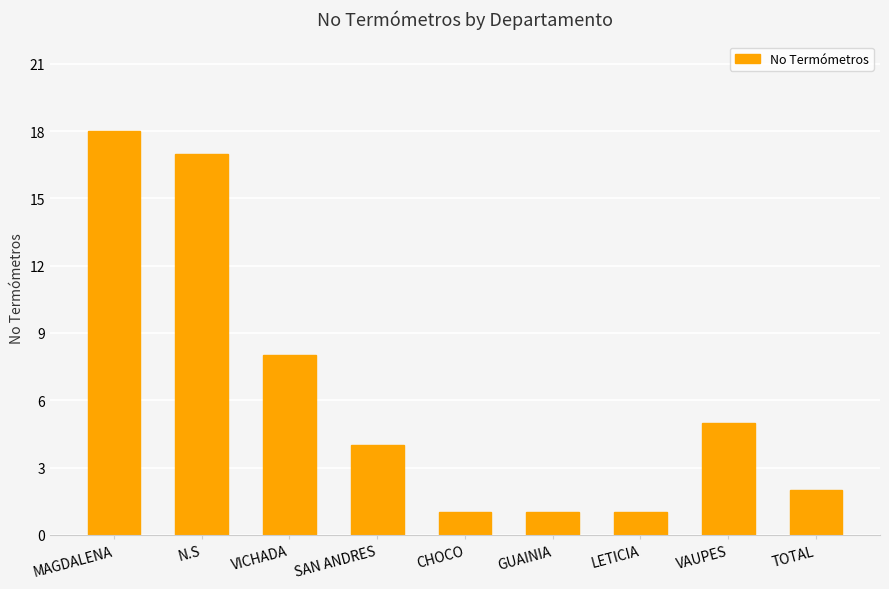

Count the number of categories in the chart.

9